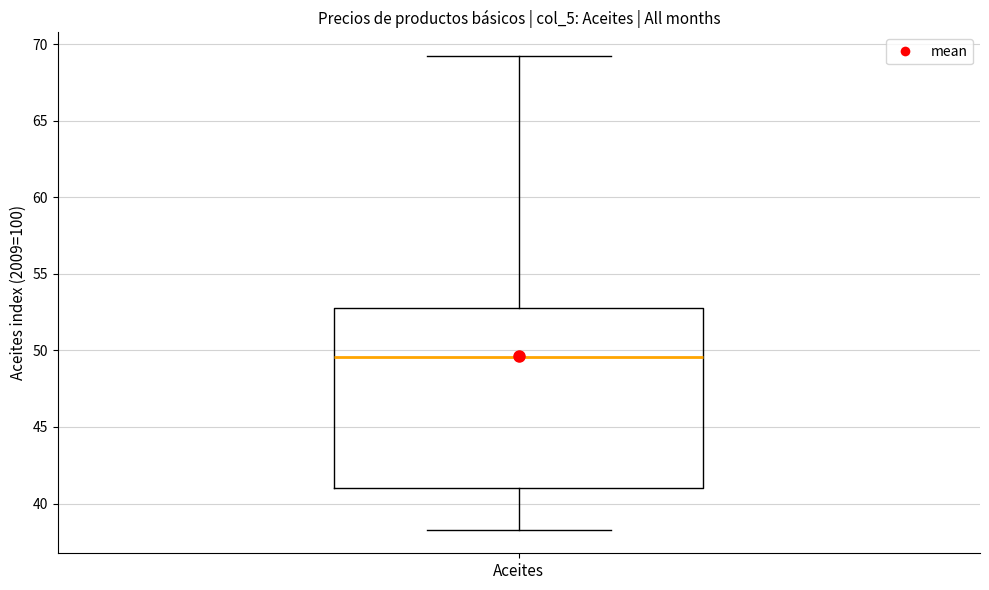

Transcribe this box plot: give where the median line is, the range the box spans, and where the two whiskers end, as read against the y-axis. The values are not printed on the chart, so give them approximately, as read against the axis.

median 49.5, box 41.0 to 53.0, whiskers 38.5 to 69.0